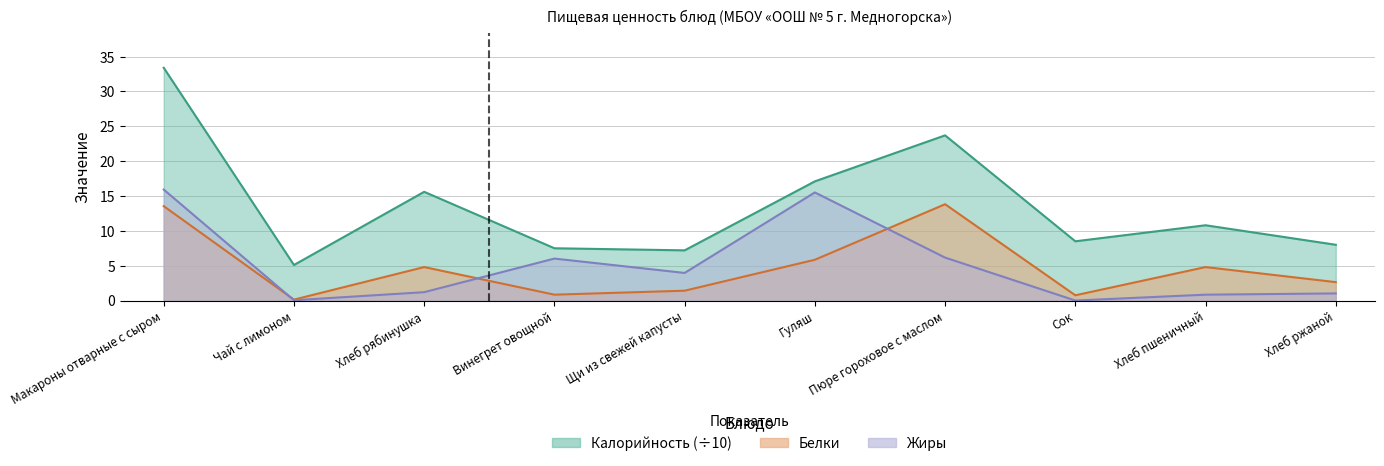

At which label does Калорийность first exceed 10?

Макароны отварные с сыром